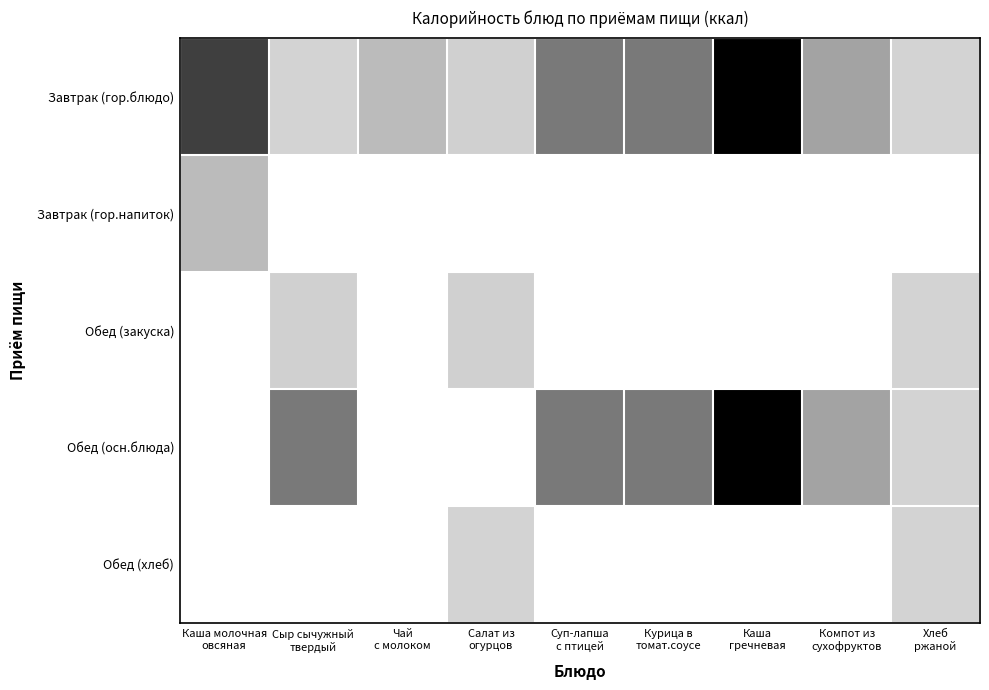

List the series in order of their peak value, highest first.

Завтрак (гор.блюдо), Обед (осн.блюда), Завтрак (гор.напиток), Обед (закуска), Обед (хлеб)